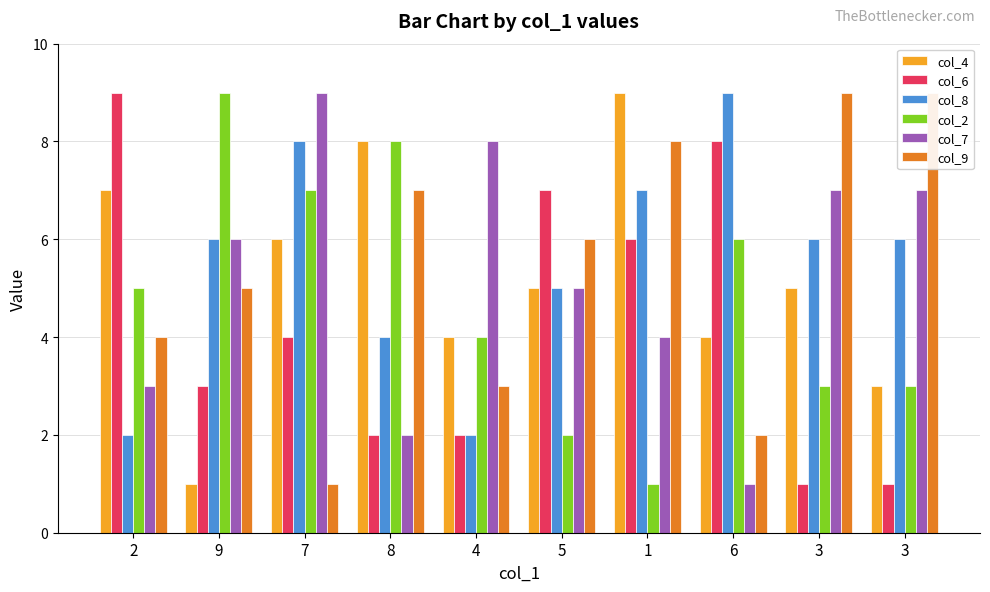

Reading left to right, what are all the values shown in this chart?

col_4: 7	1	6	8	4	5	9	4	5	3
col_6: 9	3	4	2	2	7	6	8	1	1
col_8: 2	6	8	4	2	5	7	9	6	6
col_2: 5	9	7	8	4	2	1	6	3	3
col_7: 3	6	9	2	8	5	4	1	7	7
col_9: 4	5	1	7	3	6	8	2	9	9